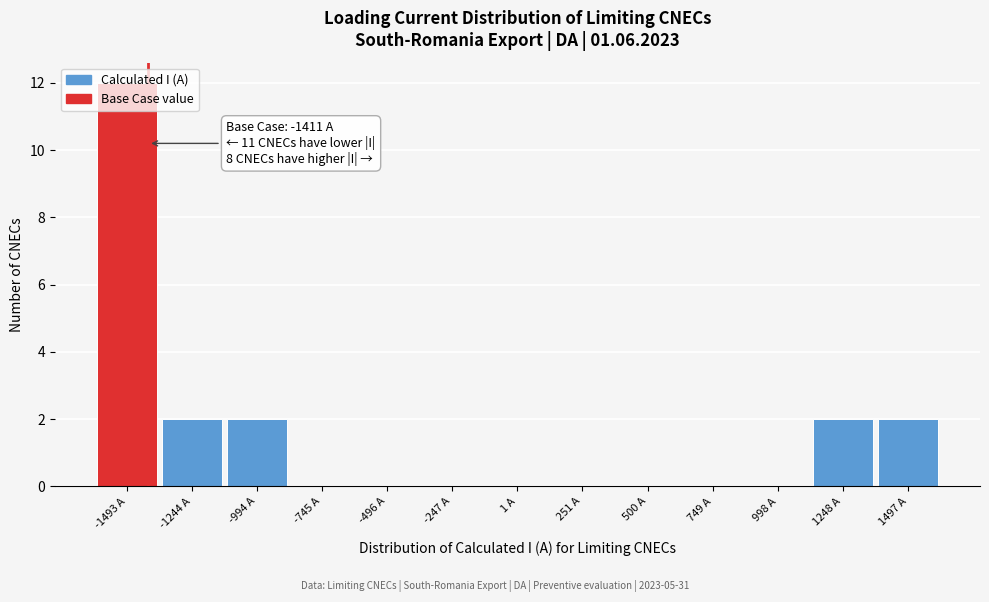

Over which range of the x-axis is the bar tallest?

-1600 to -1350